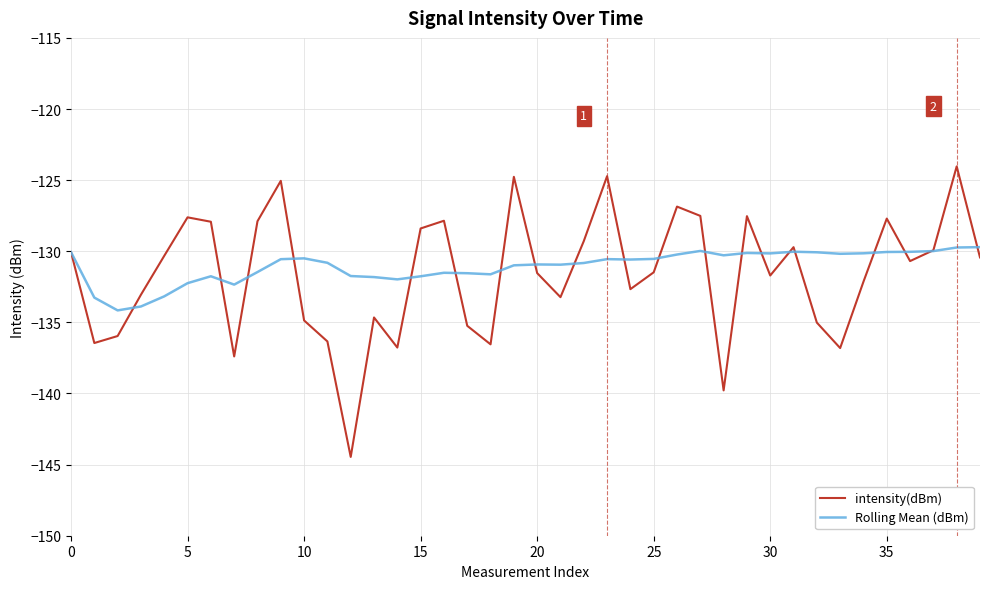

Which series has the largest total across all categories?

Rolling Mean (dBm)